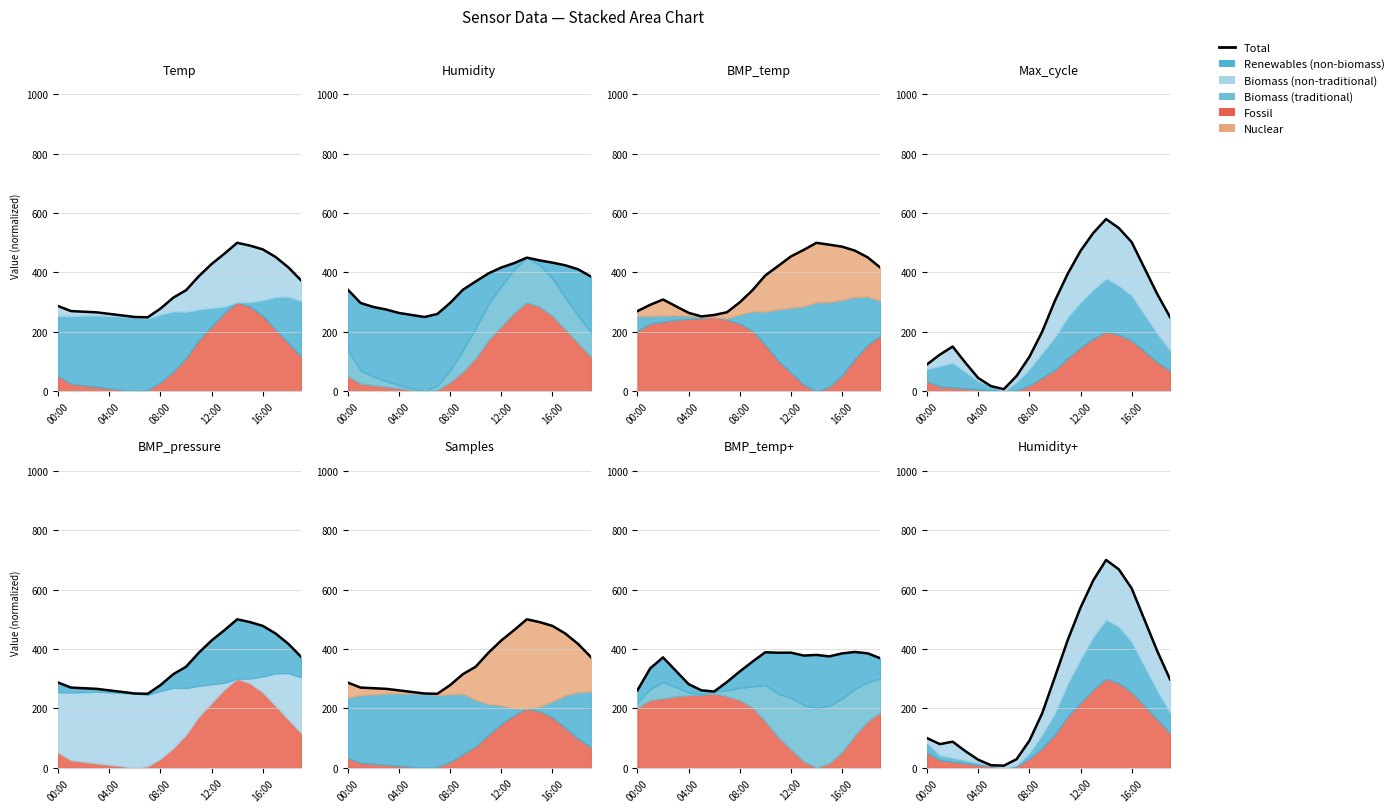

Reading left to right, extract all data points from this chart.

99.6	79.4	87.7	55.6	26.9	8.4	6.8	28.7	90.9	183.2	306.0	430.1	539.1	631.3	700.0	668.1	604.4	498.8	393.3	297.7